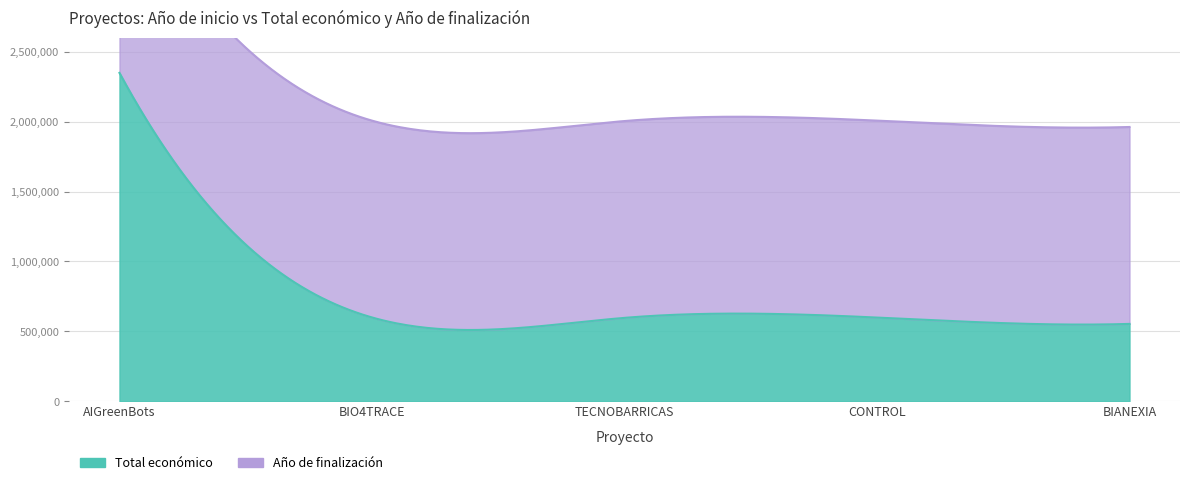

Reading right to left, transcribe all the data shown in this chart.

Total económico: BIANEXIA=553196	CONTROL=598597	TECNOBARRICAS=596384	BIO4TRACE=599262	AIGreenBots=2348280
Año de finalización: BIANEXIA=2027	CONTROL=2027	TECNOBARRICAS=2026	BIO4TRACE=2026	AIGreenBots=2028